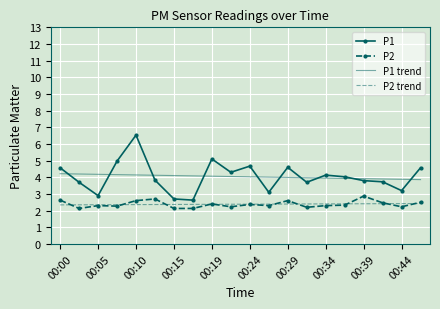

How many P2 values are between 2 and 3?

20